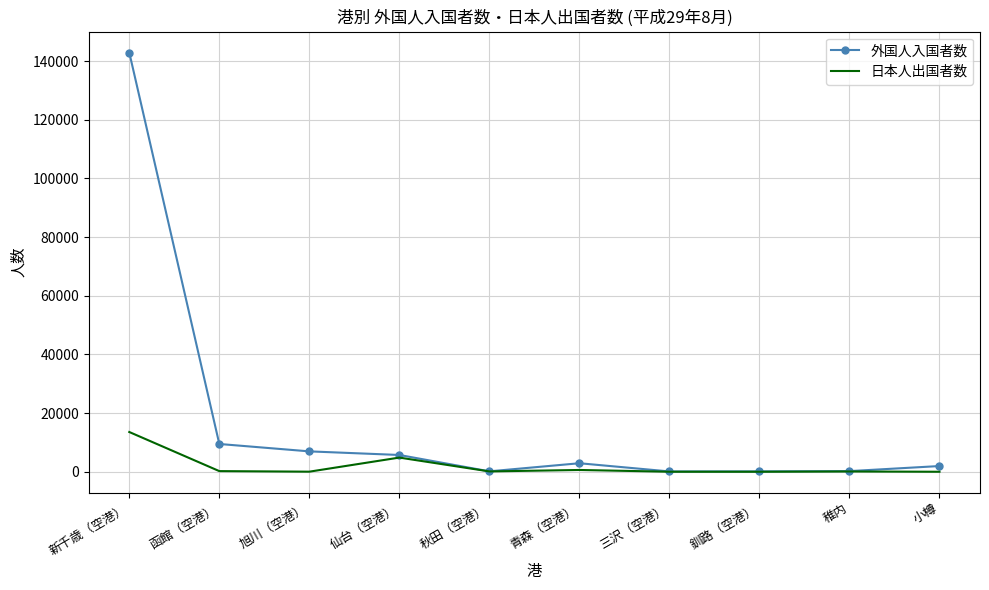

Which category has the highest value across all series?

新千歳（空港）